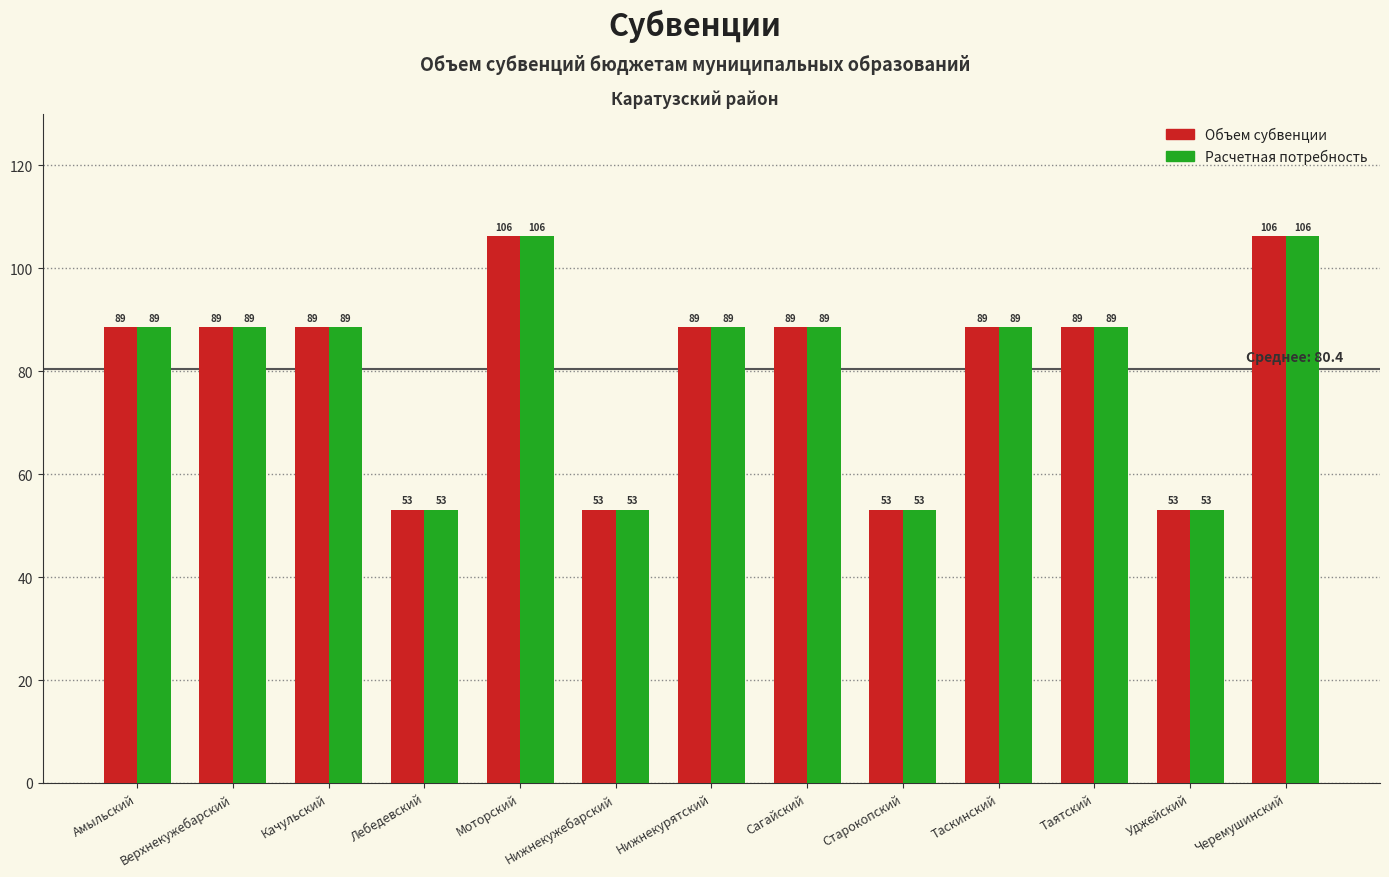

What are all the series names shown in the legend?

Объем субвенции, Расчетная потребность